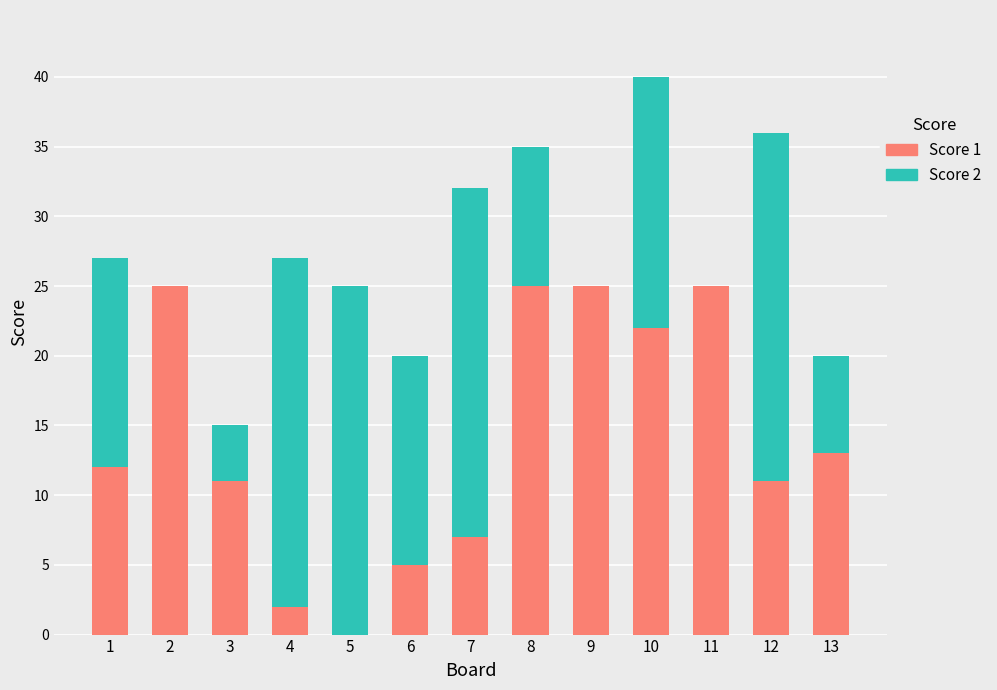

What are all the series names shown in the legend?

Score 1, Score 2